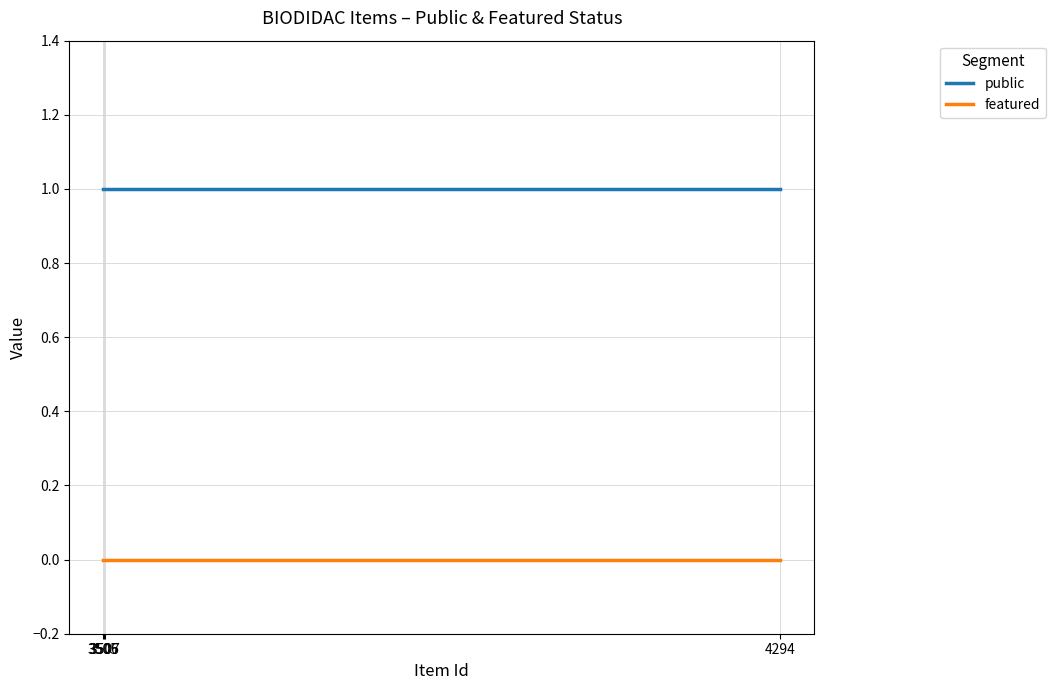

True or false: featured and public intersect in this chart.

False